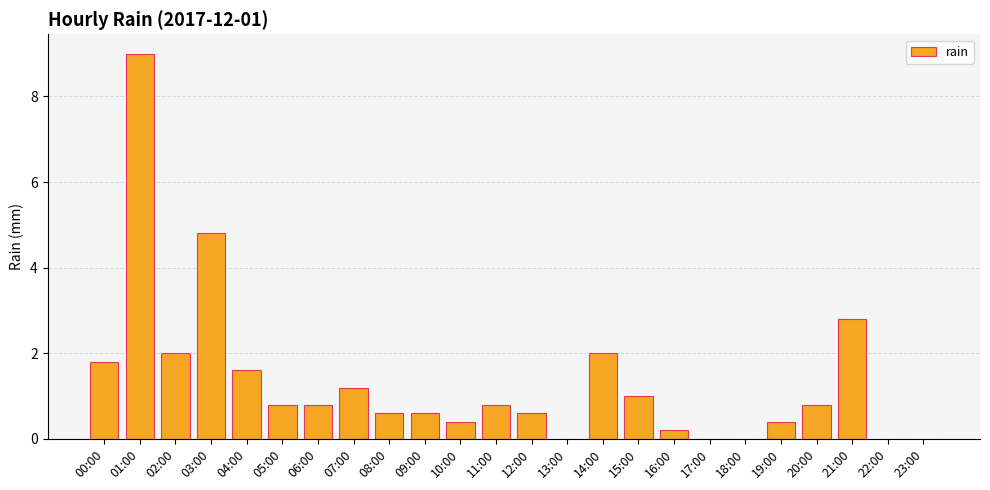

Between 05:00 and 13:00, which is larger?

05:00